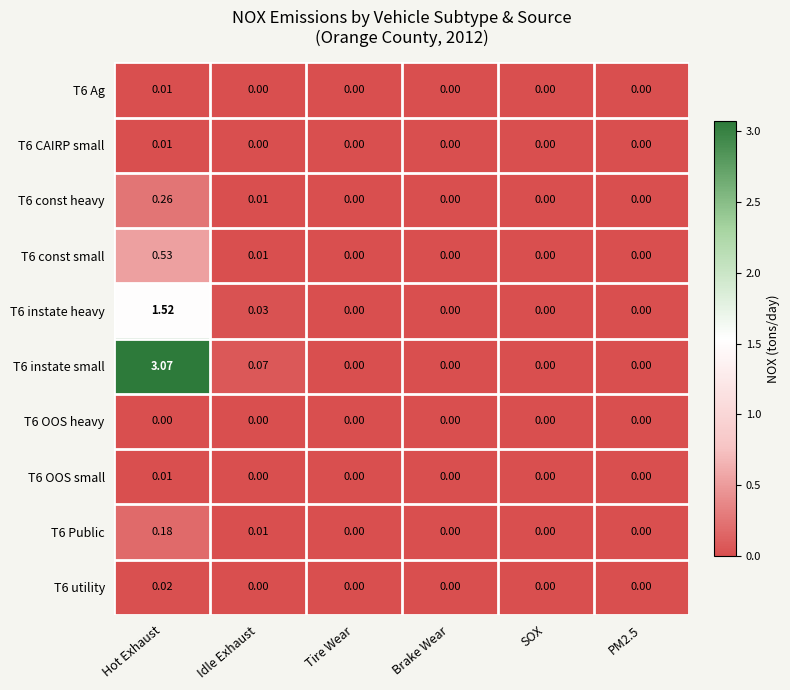

At which category is the sum across all series the highest?

Hot Exhaust